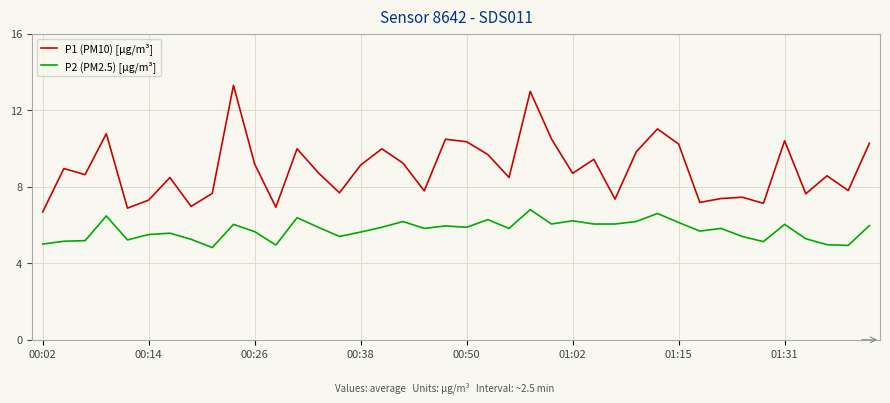

Rank the series by their maximum value, from lowest to highest.

P2 (PM2.5) [µg/m³], P1 (PM10) [µg/m³]